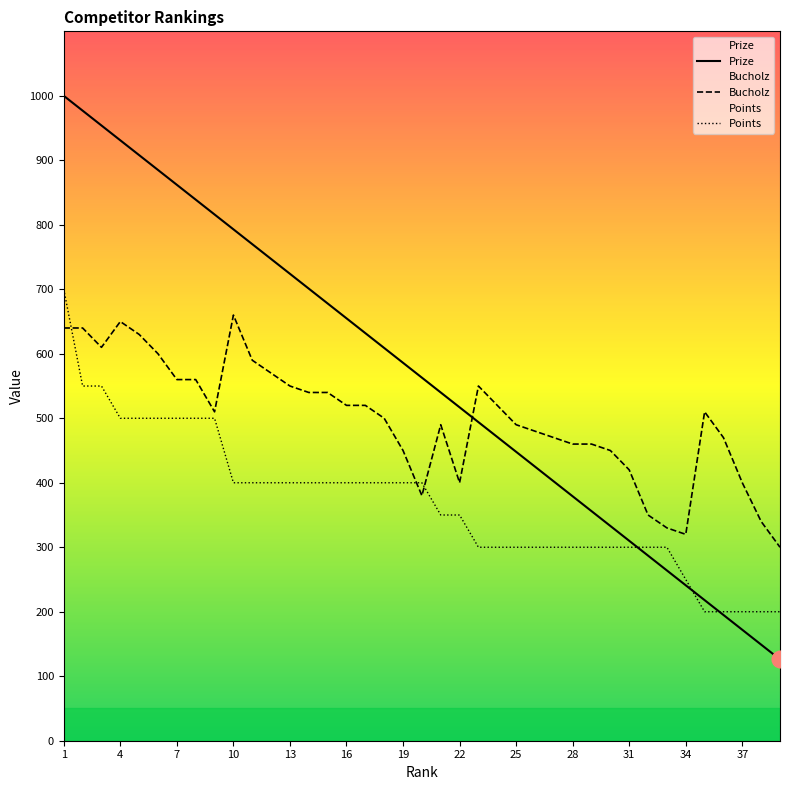

At which category is the sum across all series the highest?

1